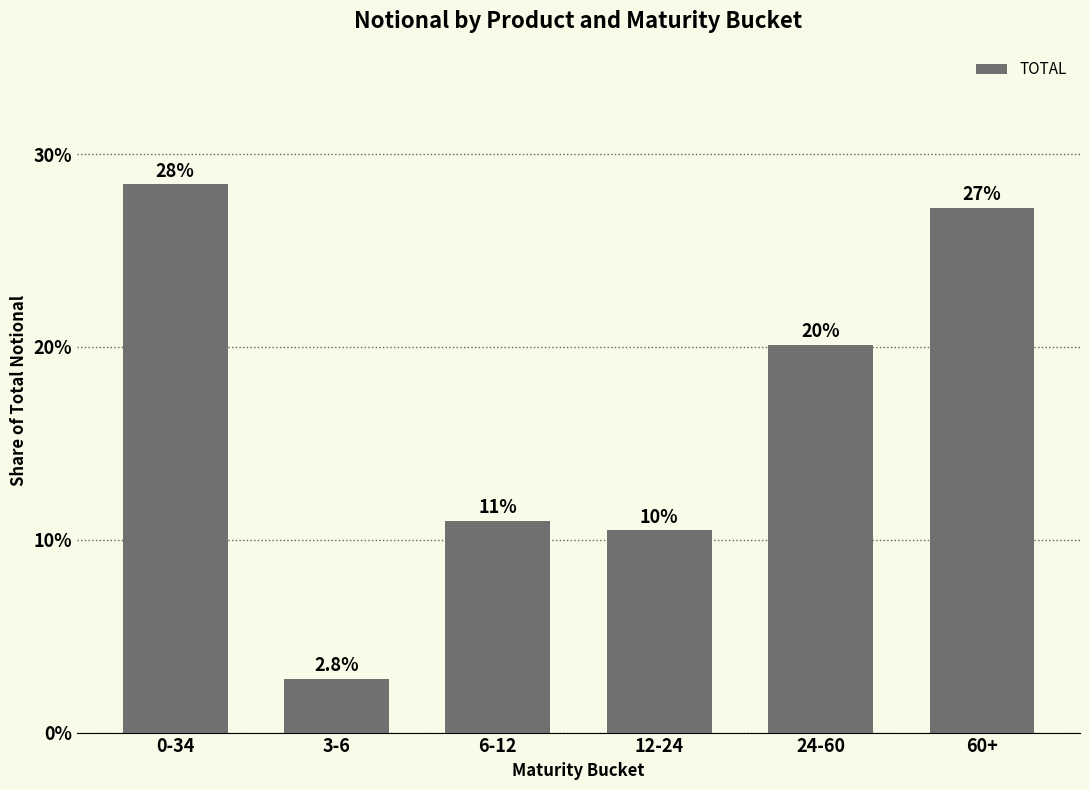

What is the maximum value shown in the chart?

0.3